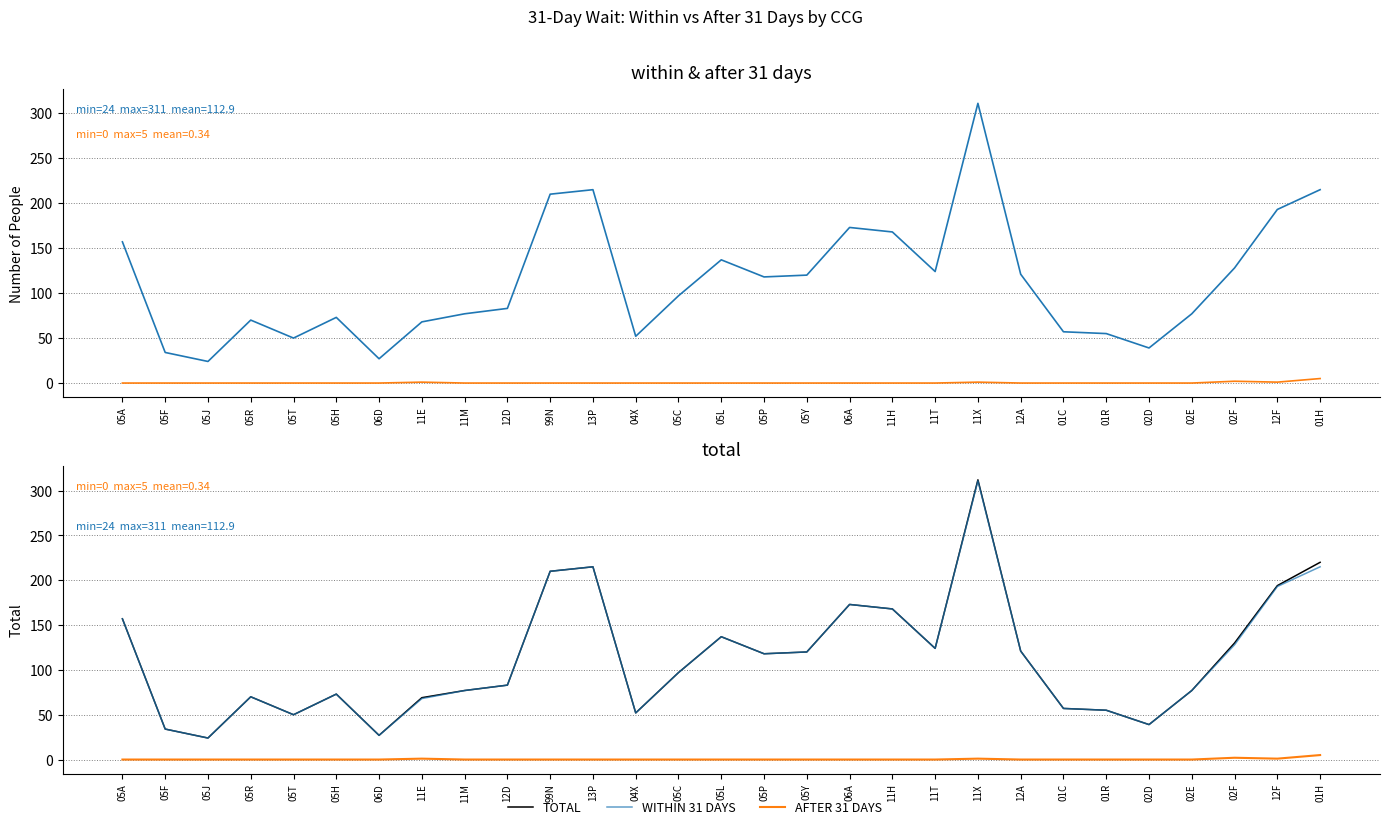

How many distinct data groups are displayed?

3